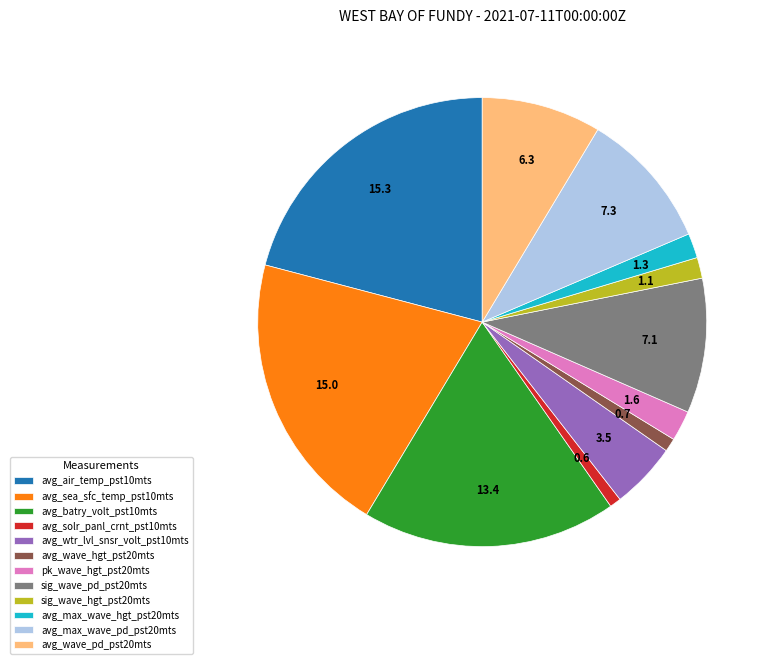

What is the ratio of the value at avg_max_wave_hgt_pst20mts to the value at avg_air_temp_pst10mts?

0.1